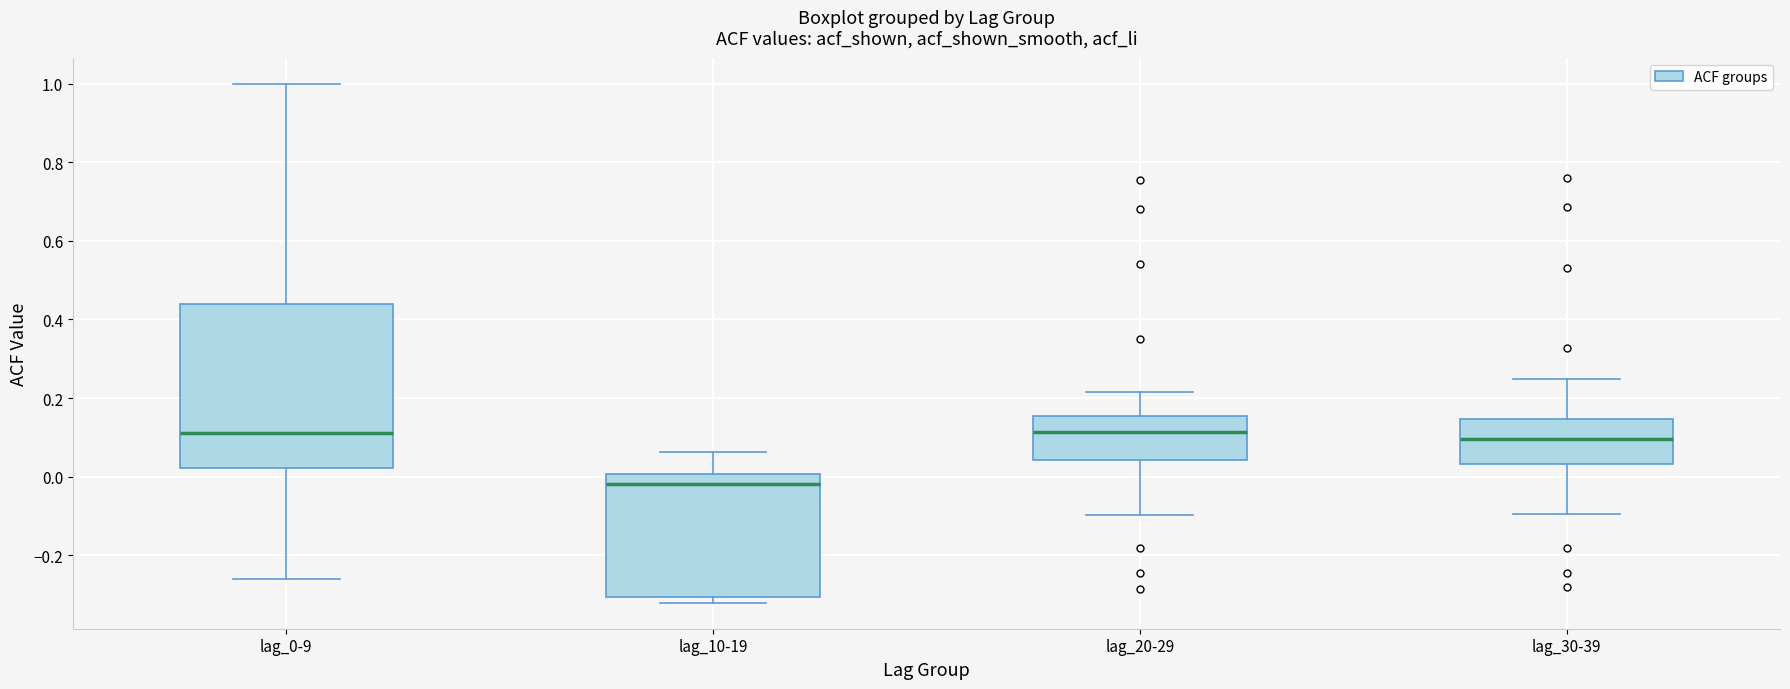

Which box's median line is the lowest?

lag_10-19